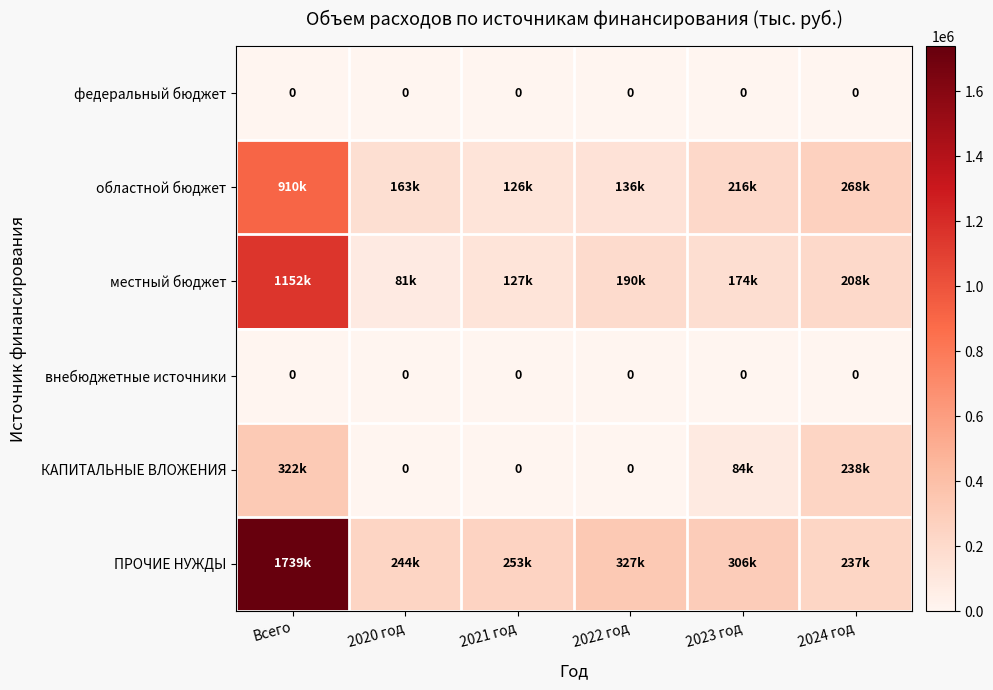

Count the number of data series in this chart.

6